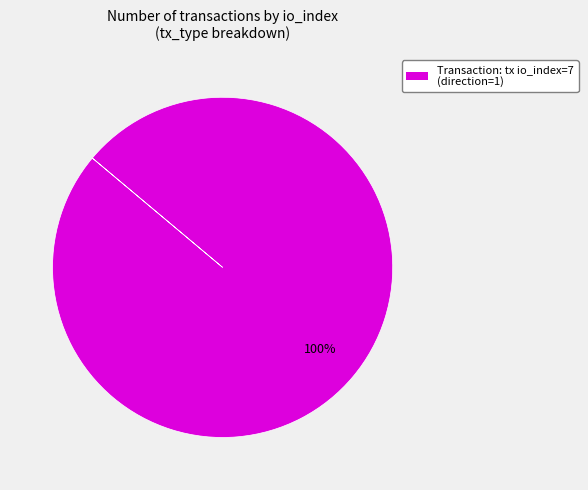

What percentage is the Transaction: tx io_index=7 (direction=1) slice, to the nearest percent?

100%